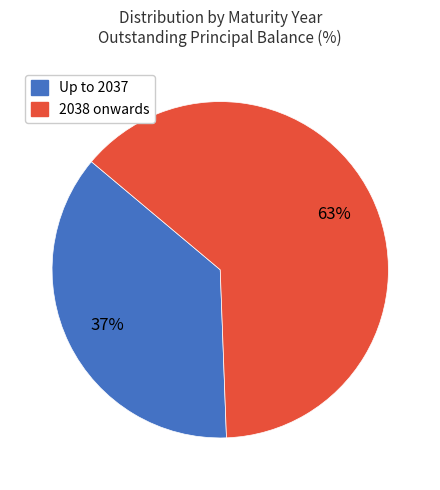

What is the largest slice in the pie chart?

2038 onwards